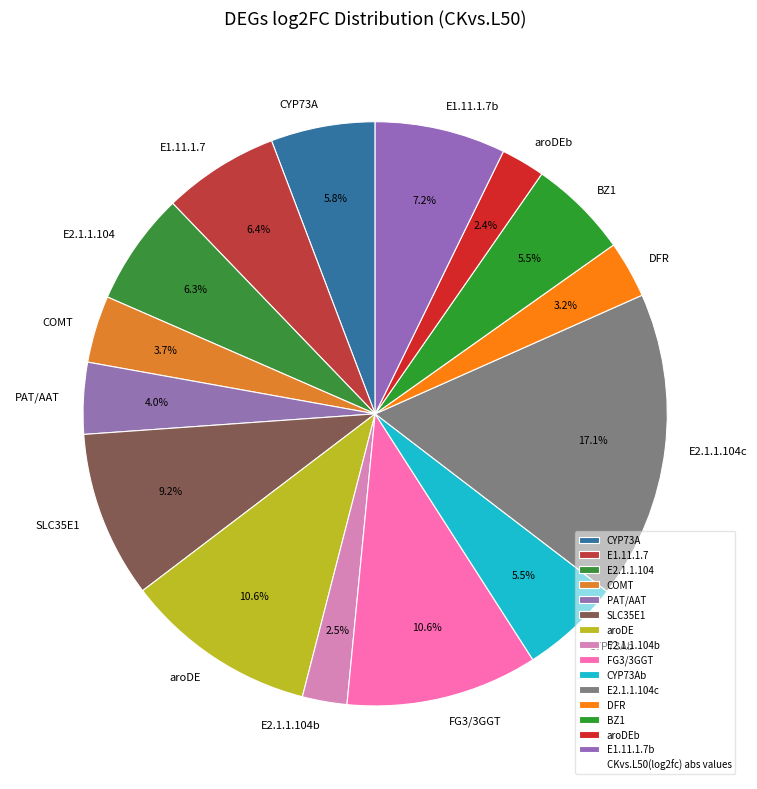

Is there any slice that represents more than half of the pie?

No